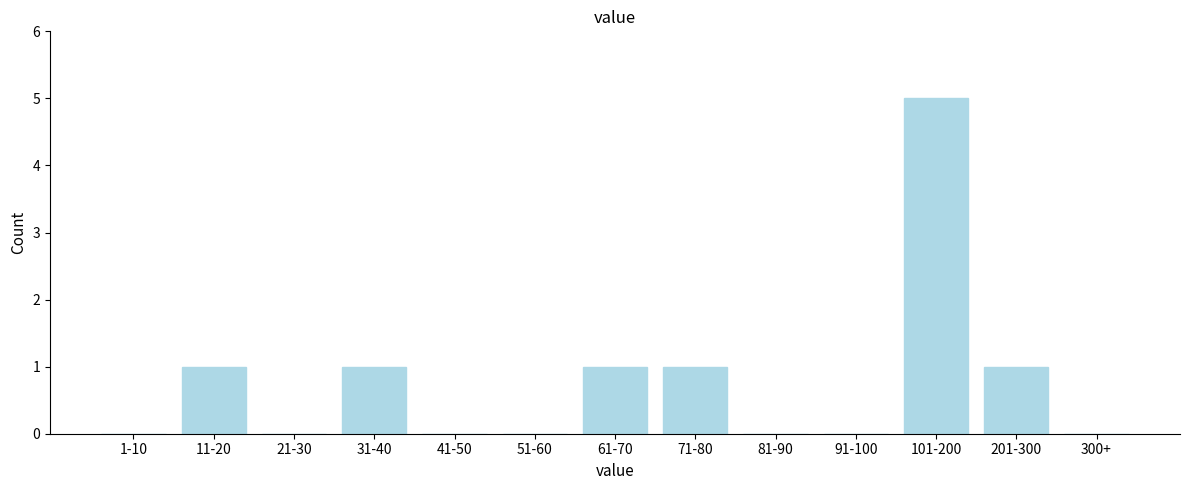

Reading right to left, extract all data points from this chart.

300+=0	201-300=1	101-200=5	91-100=0	81-90=0	71-80=1	61-70=1	51-60=0	41-50=0	31-40=1	21-30=0	11-20=1	1-10=0